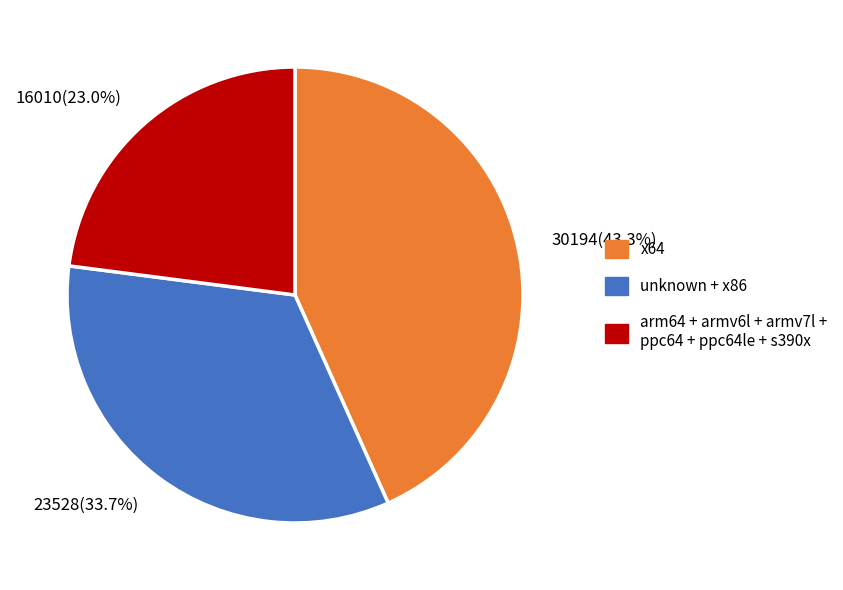

How much of the chart is everything except x64?

56.7%